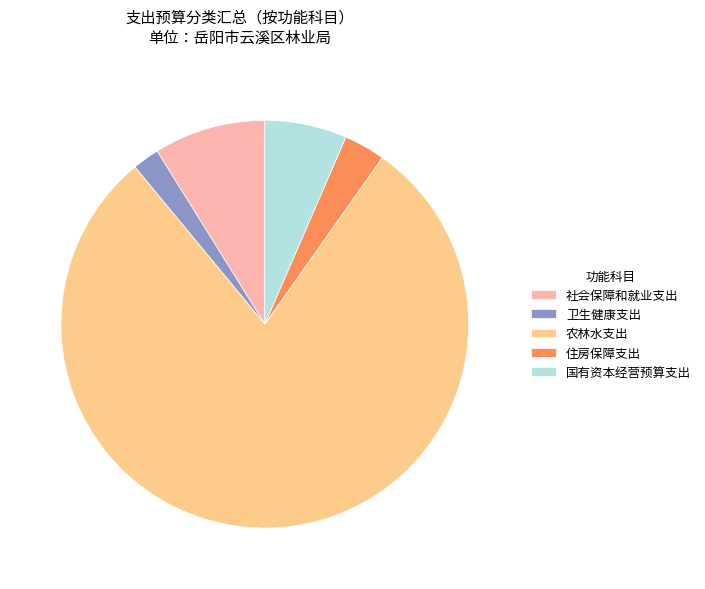

Which slice represents more than half of the pie?

农林水支出